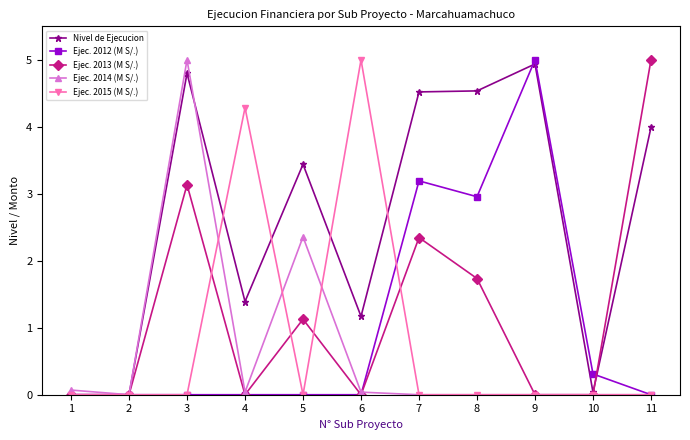

Count the number of data series in this chart.

5